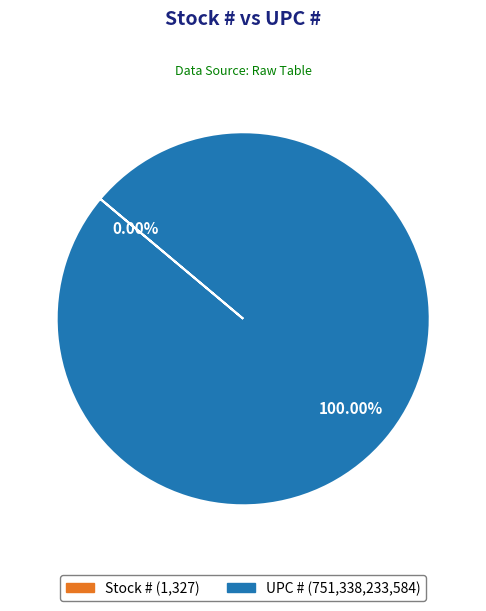

Approximately how many times larger is the value at UPC # compared to Stock #?

566193092.4